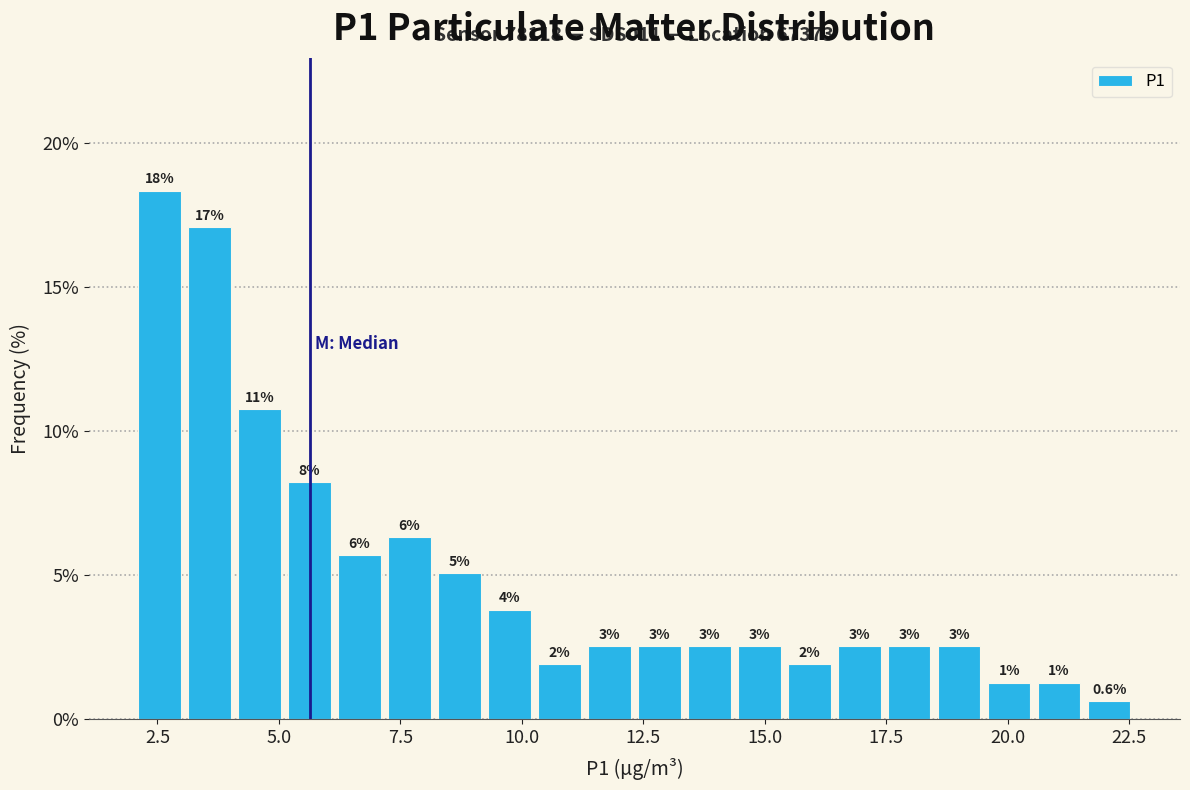

Read against the x-axis, roughly where is the centre of the tallest bar?

2.5